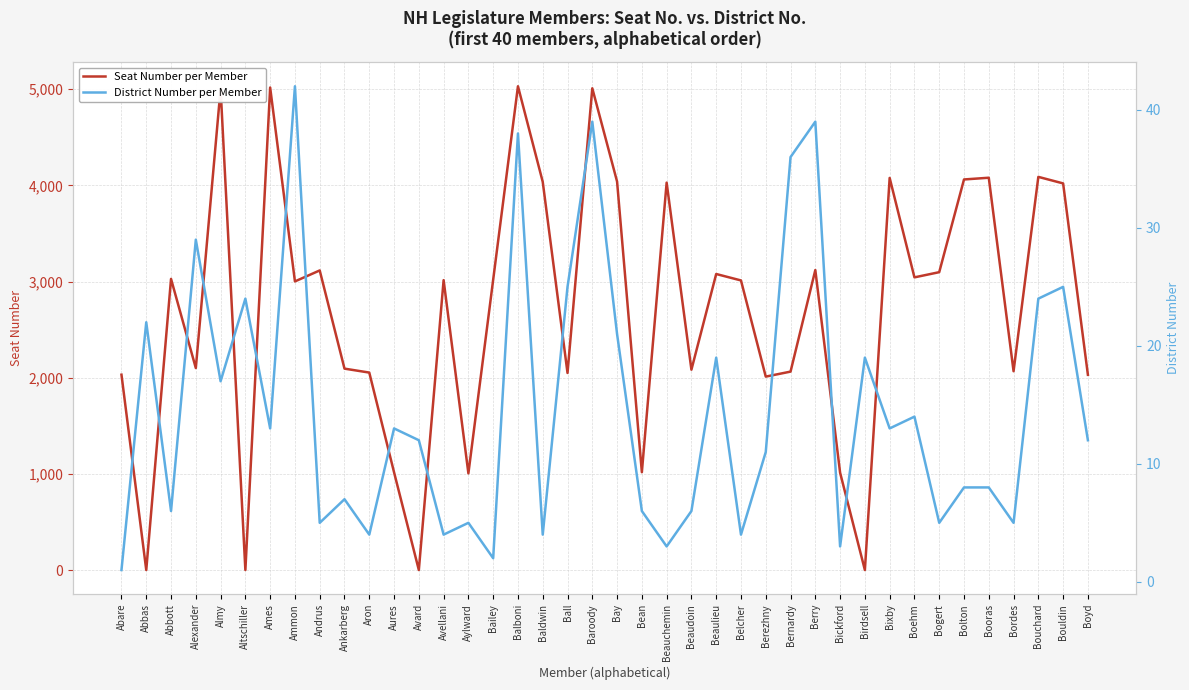

Reading left to right, what are all the values shown in this chart?

Seat Number per Member: Abare=2031	Abbas=0	Abbott=3027	Alexander=2100	Almy=5005	Altschiller=0	Ames=5017	Ammon=3001	Andrus=3115	Ankarberg=2094	Aron=2053	Aures=1016	Avard=0	Avellani=3014	Aylward=1005	Bailey=3019	Balboni=5030	Baldwin=4036	Ball=2049	Baroody=5009	Bay=4039	Bean=1017	Beauchemin=4028	Beaudoin=2083	Beaulieu=3078	Belcher=3011	Berezhny=2011	Bernardy=2063	Berry=3119	Bickford=1012	Birdsell=0	Bixby=4077	Boehm=3043	Bogert=3097	Bolton=4061	Booras=4079	Bordes=2067	Bouchard=4088	Bouldin=4020	Boyd=2030
District Number per Member: Abare=1	Abbas=22	Abbott=6	Alexander=29	Almy=17	Altschiller=24	Ames=13	Ammon=42	Andrus=5	Ankarberg=7	Aron=4	Aures=13	Avard=12	Avellani=4	Aylward=5	Bailey=2	Balboni=38	Baldwin=4	Ball=25	Baroody=39	Bay=21	Bean=6	Beauchemin=3	Beaudoin=6	Beaulieu=19	Belcher=4	Berezhny=11	Bernardy=36	Berry=39	Bickford=3	Birdsell=19	Bixby=13	Boehm=14	Bogert=5	Bolton=8	Booras=8	Bordes=5	Bouchard=24	Bouldin=25	Boyd=12